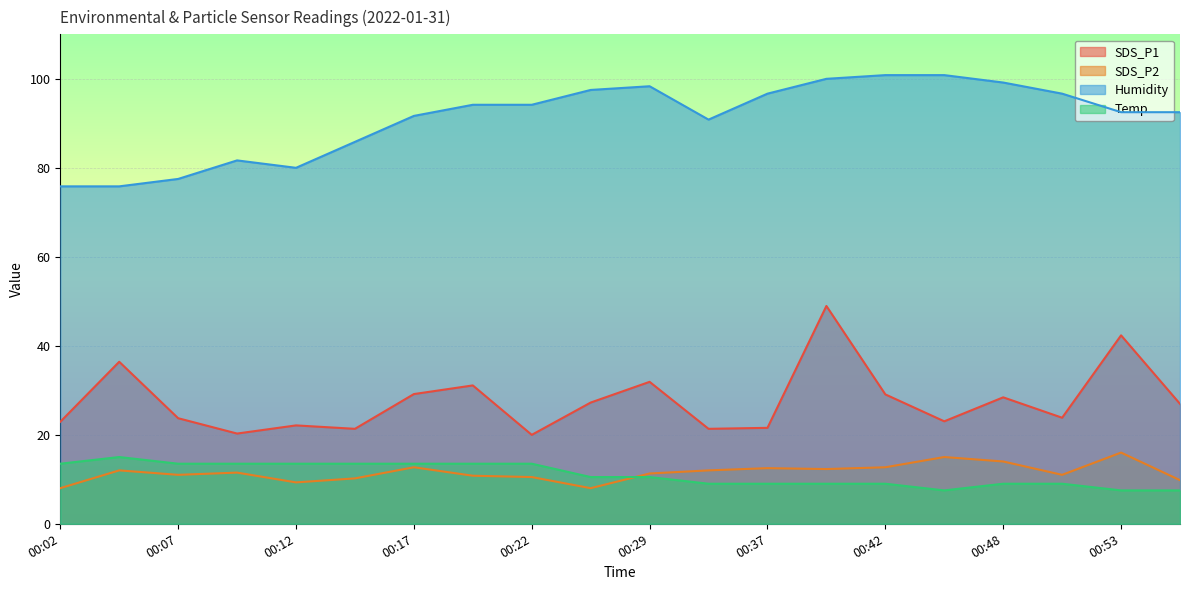

What is the average value of the SDS_P2 series?

11.5